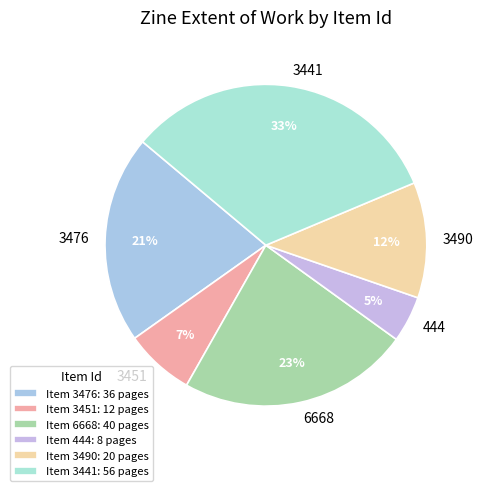

How many slices are in this pie chart?

6